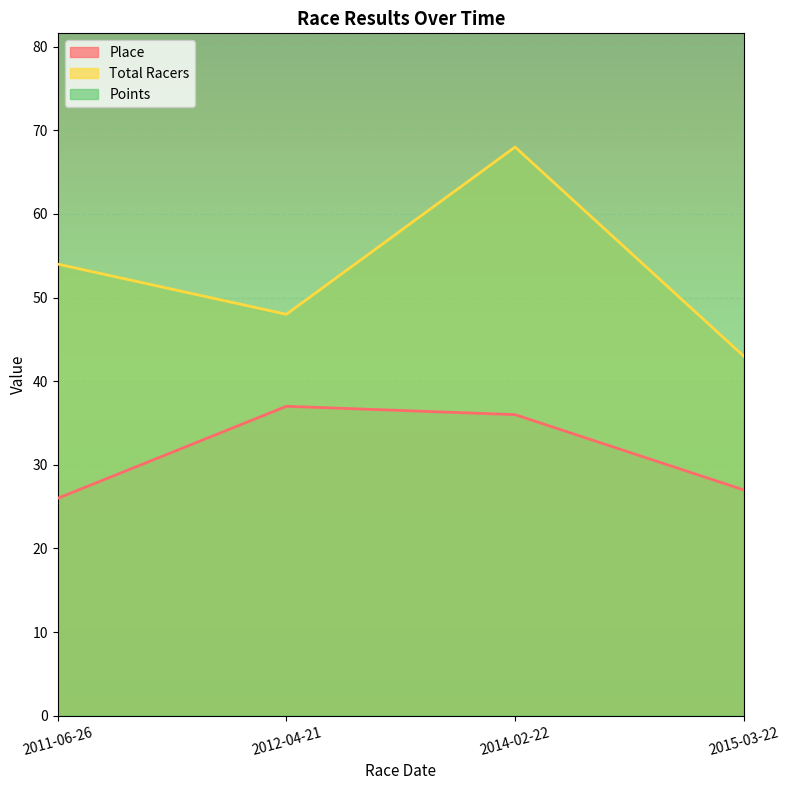

What is the difference between the highest and lowest values at 2011-06-26?

326.6